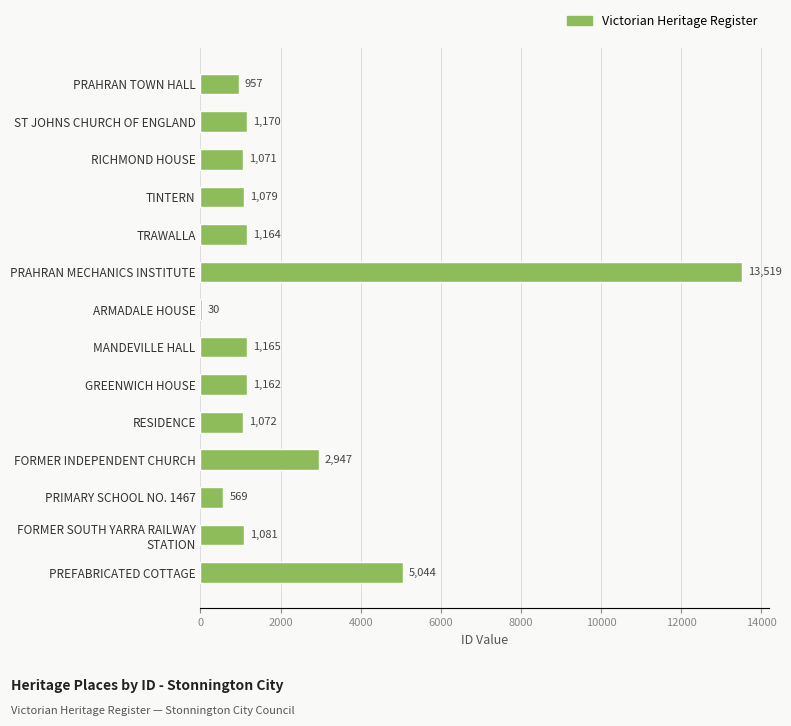

The chart shows a value of 1881 at TINTERN. True or false?

False